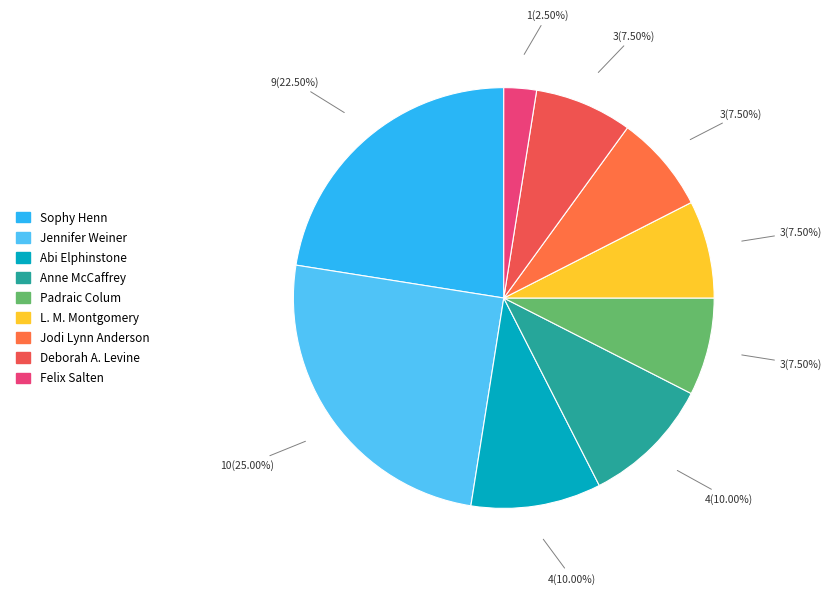

What is the largest slice in the pie chart?

Jennifer Weiner